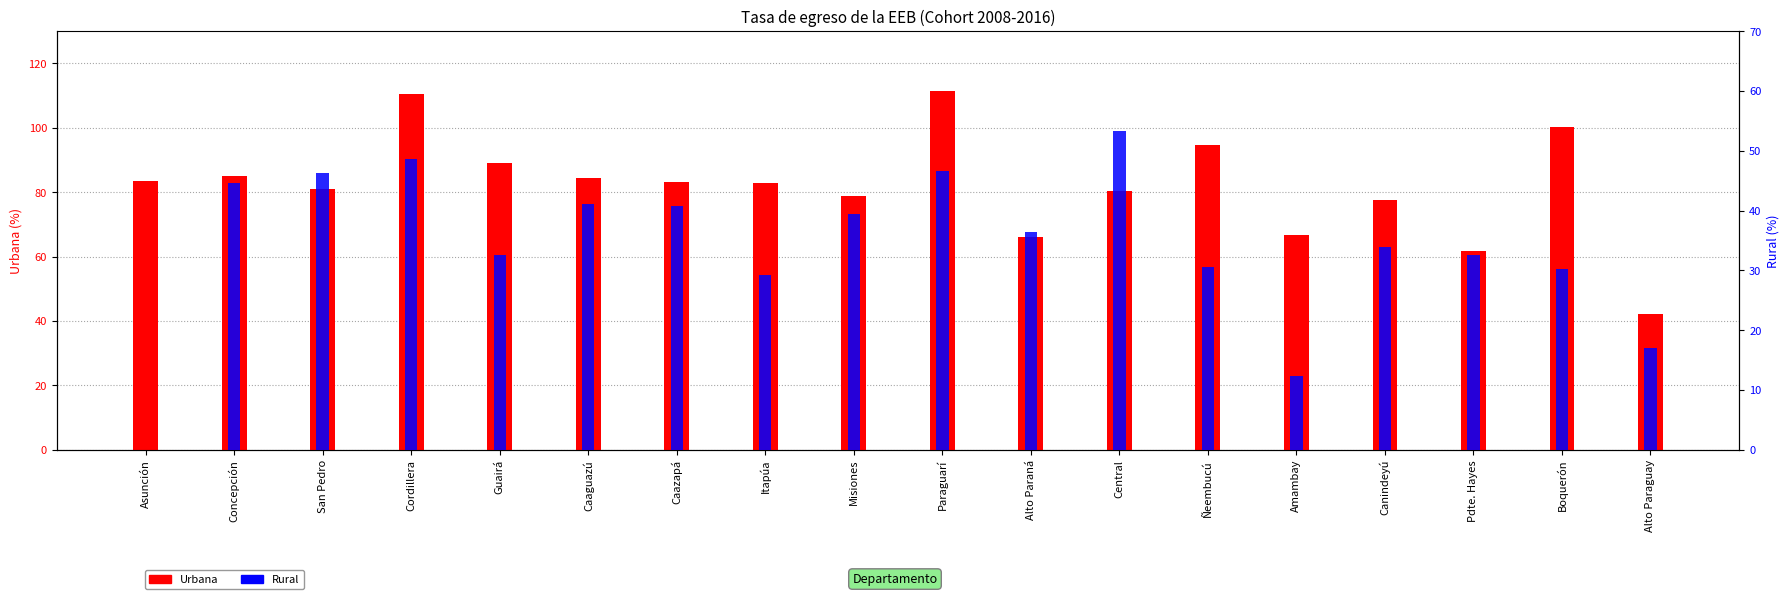

The Urbana series shows 43.9 at Itapúa. True or false?

False